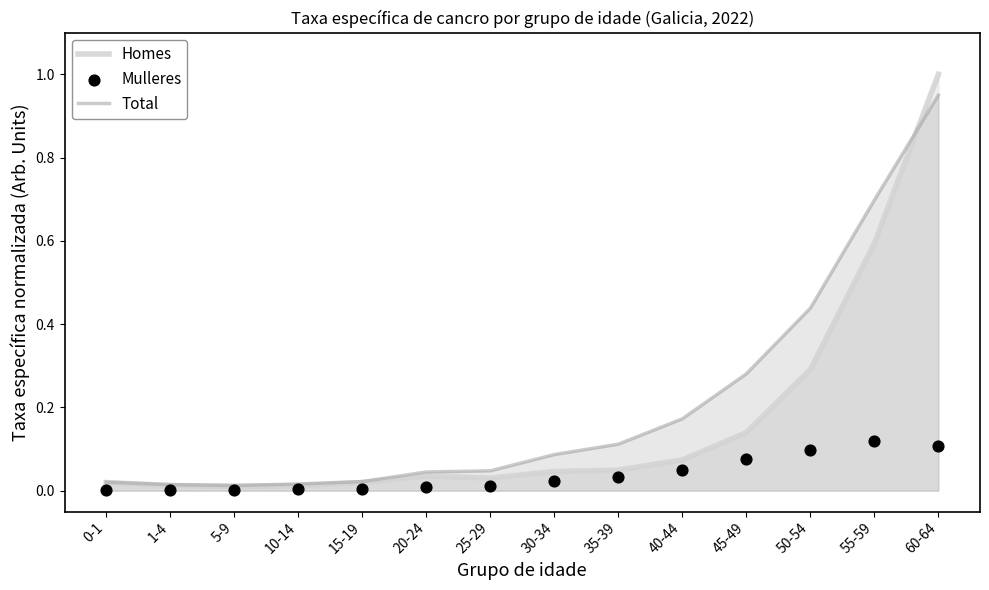

At which category is the sum across all series the highest?

60-64